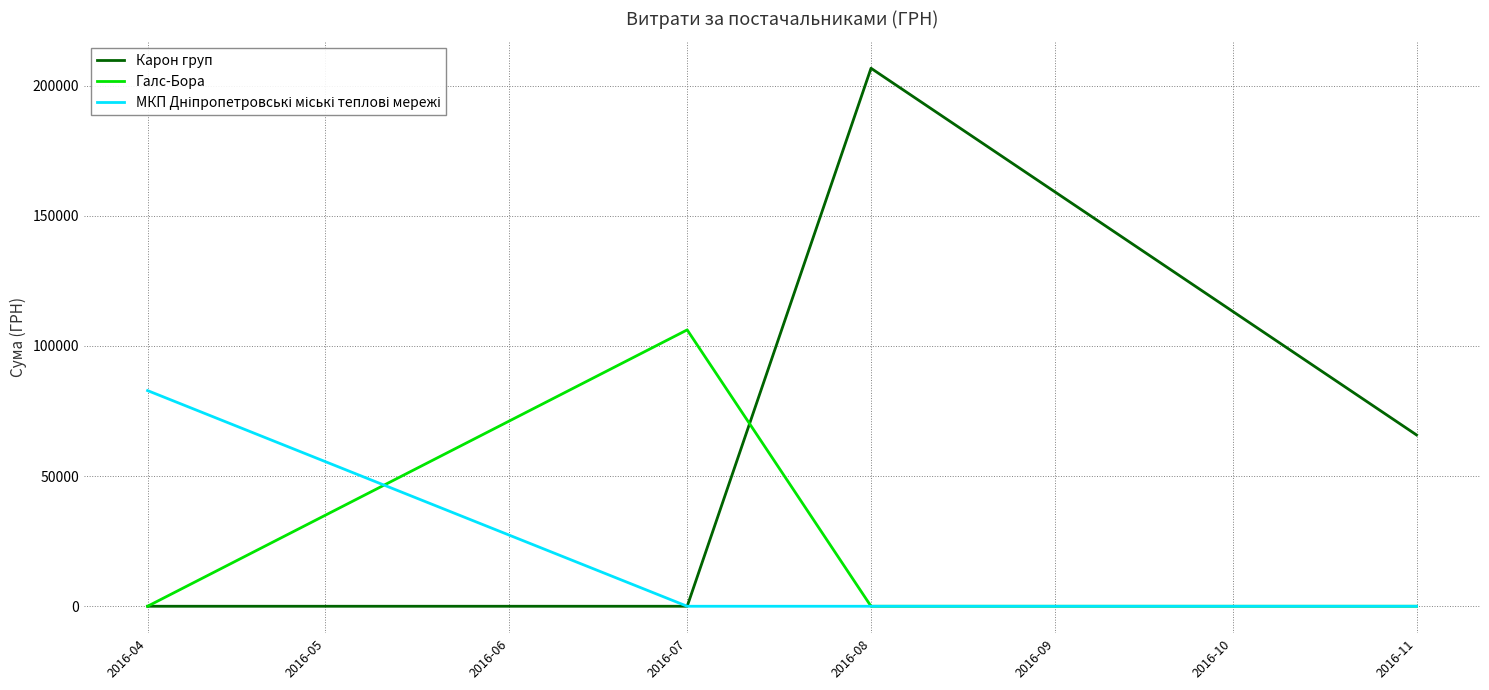

At which label is Карон груп closest to 103315?

2016-11